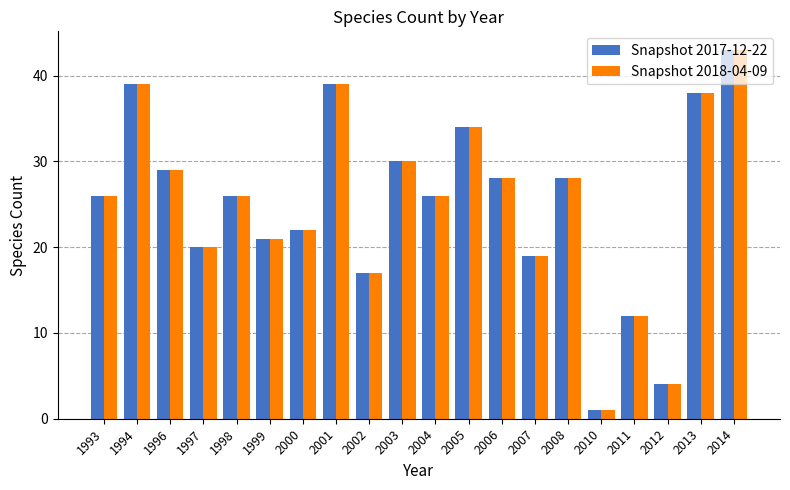

Is the value of Snapshot 2017-12-22 at 2011 greater than the value of Snapshot 2018-04-09 at 1997?

No